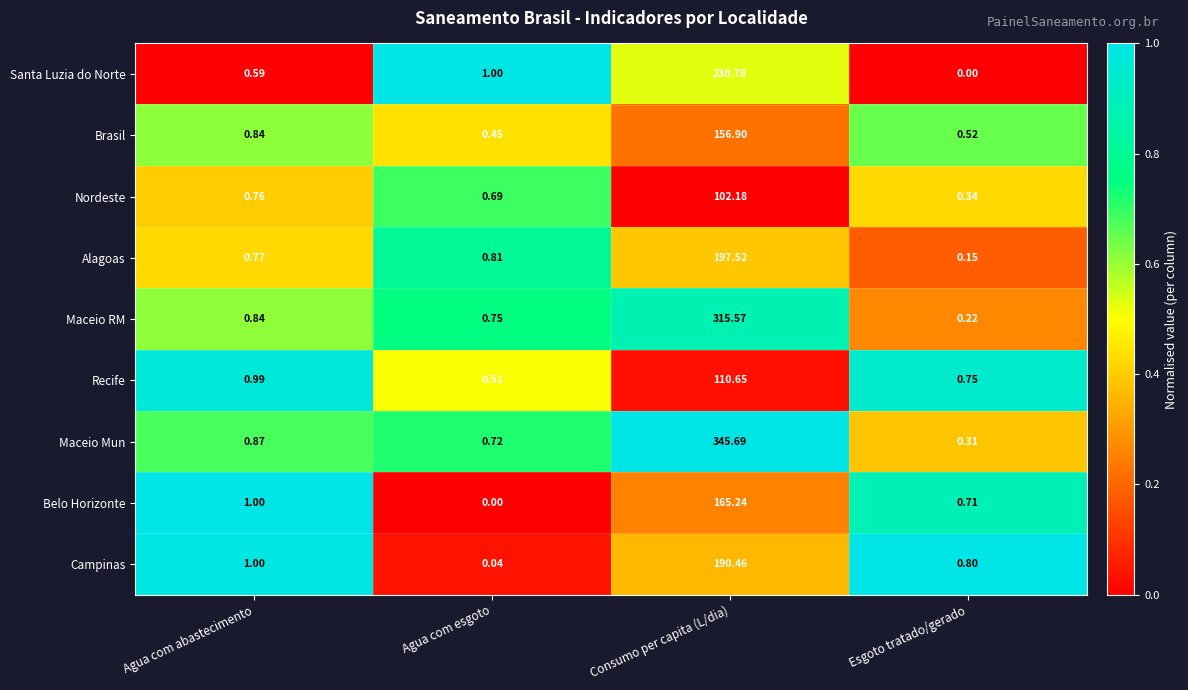

Which category has the highest value in the Maceio Mun series?

Consumo per capita (L/dia)